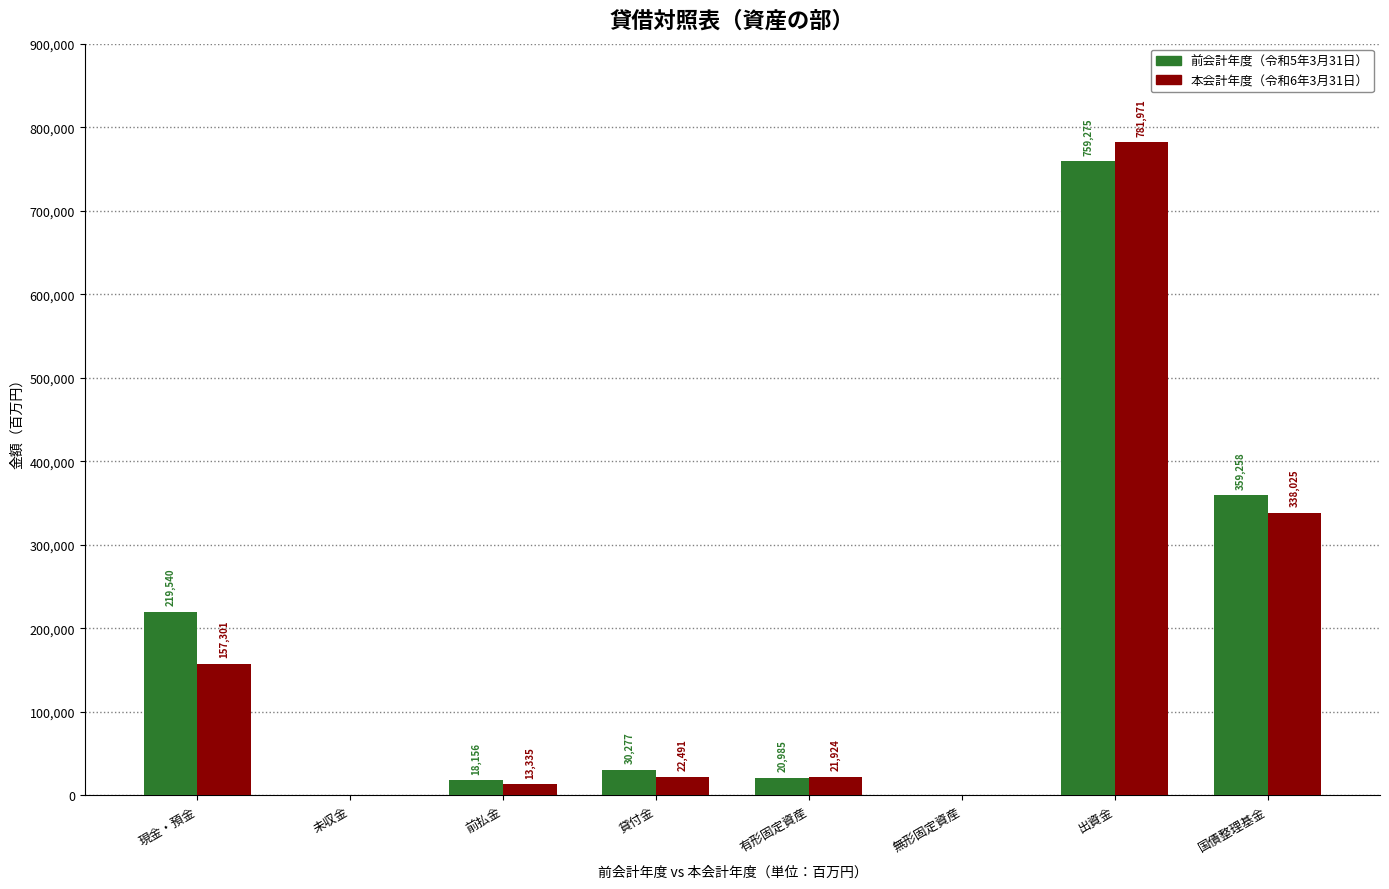

What is the spread (max minus min) of values at 国債整理基金?

21233